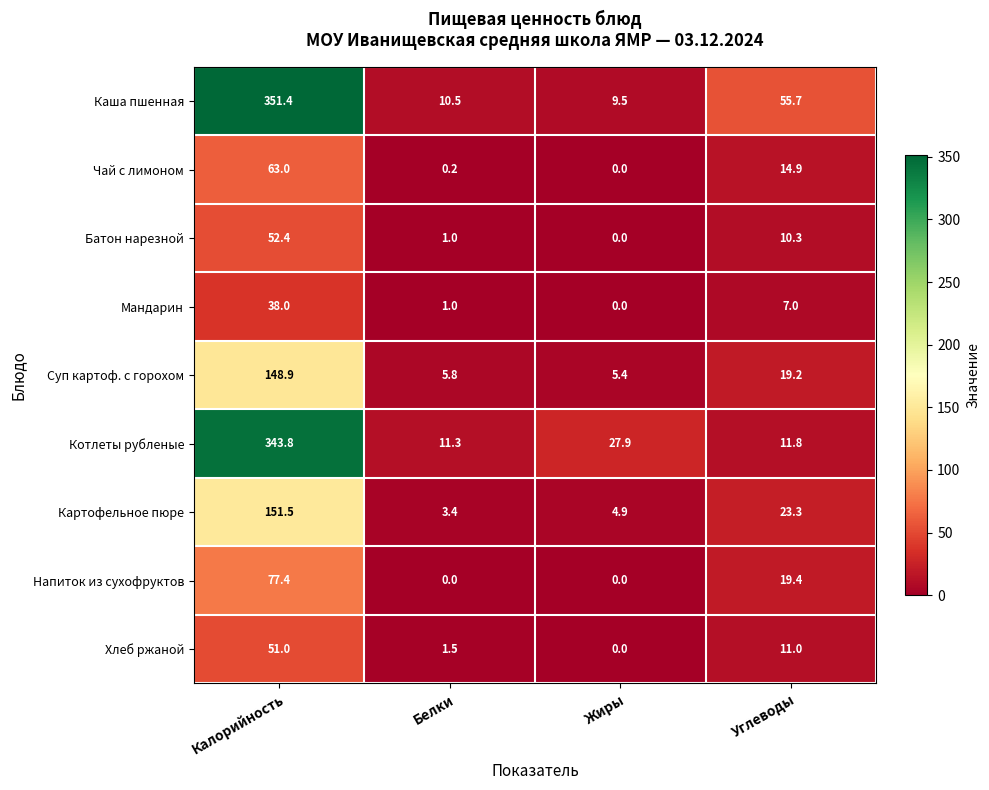

Which series changed the most between Калорийность and Белки?

Каша пшенная